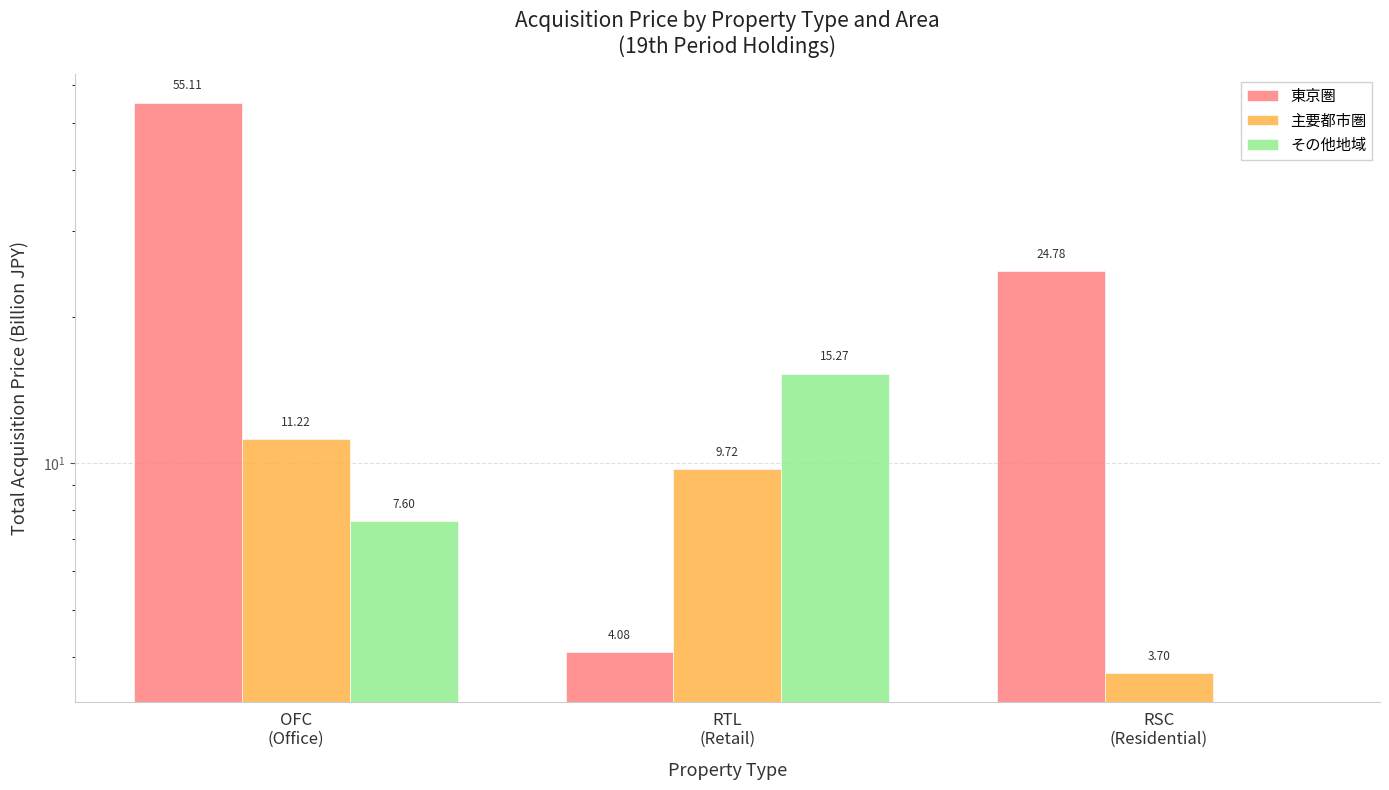

What is the label of the 3rd bar from the left?

RSC
(Residential)